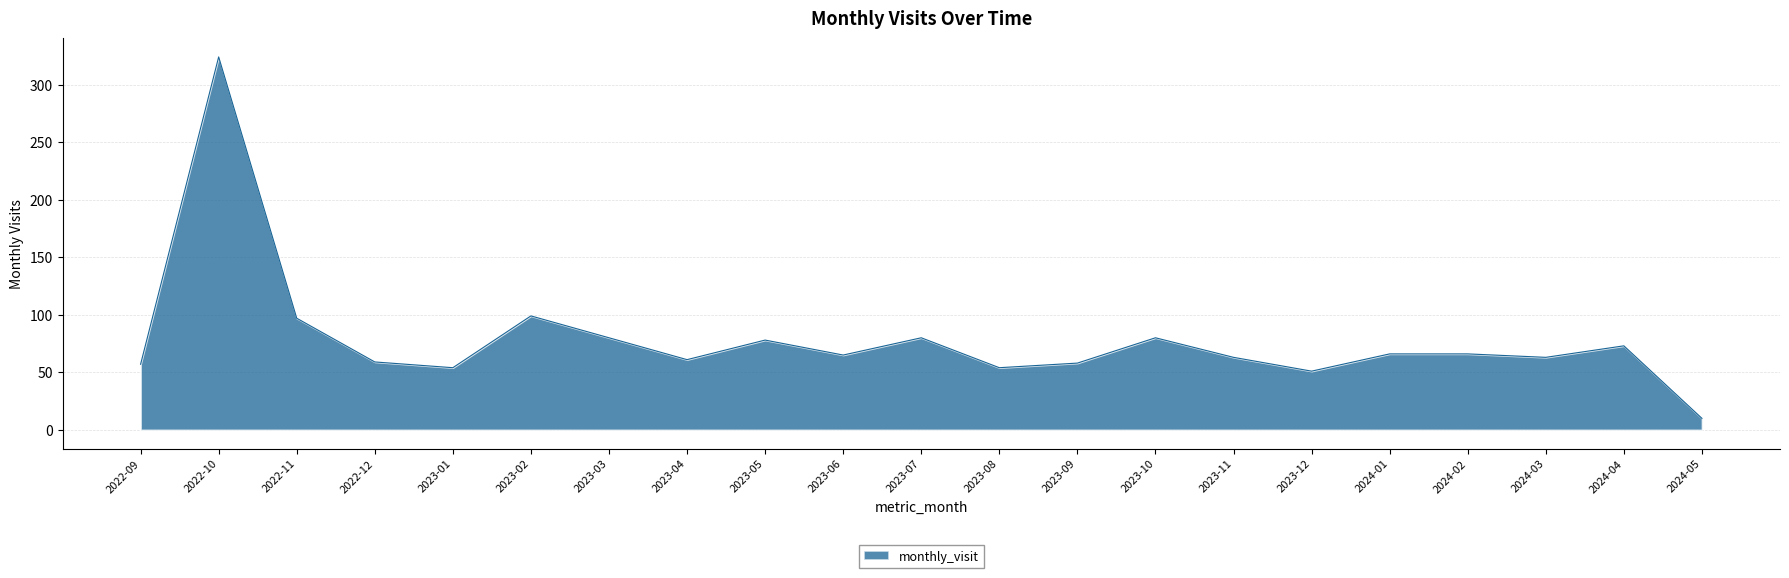

At which category does the chart reach its peak across all series?

2022-10